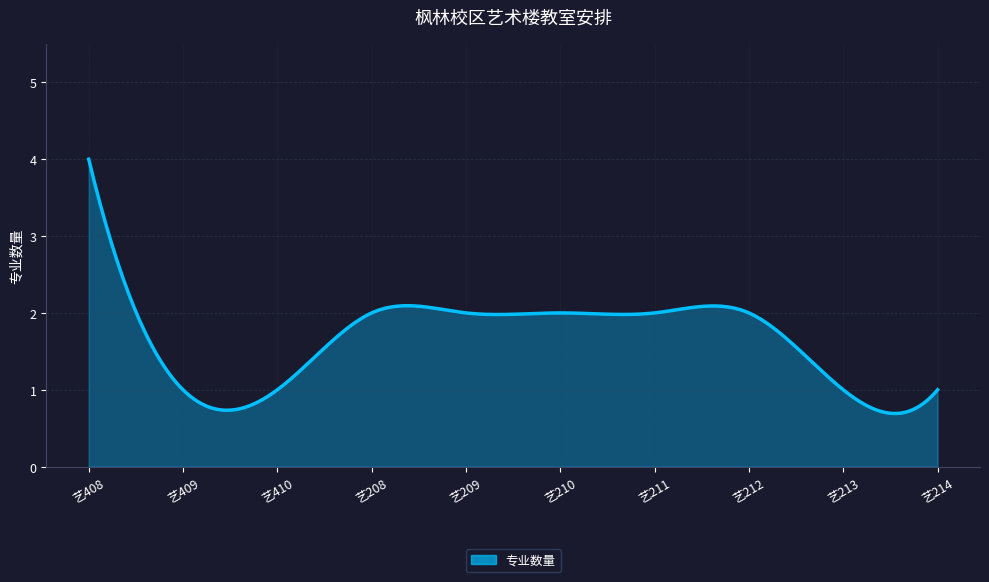

What is the maximum value shown in the chart?

4.0